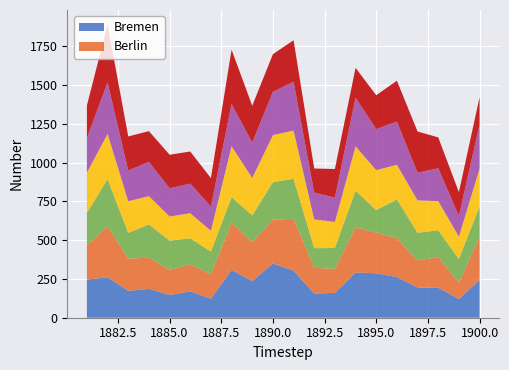

Reading left to right, list all the values displayed in this chart.

Bremen: 1881=246.0	1882=260.9	1883=173.2	1884=186.1	1885=146.4	1886=169.9	1887=122.6	1888=308.3	1889=236.2	1890=349.8	1891=303.7	1892=155.7	1893=160.3	1894=292.0	1895=286.6	1896=262.6	1897=194.9	1898=193.4	1899=120.6	1900=244.6
Berlin: 1881=219.5	1882=330.0	1883=207.4	1884=200.9	1885=162.6	1886=173.3	1887=157.1	1888=303.7	1889=250.8	1890=282.2	1891=334.2	1892=166.2	1893=155.2	1894=290.5	1895=262.1	1896=250.4	1897=173.6	1898=197.5	1899=106.0	1900=277.0
Schleswig-Holstein: 1881=210.9	1882=302.4	1883=166.6	1884=214.6	1885=188.3	1886=168.5	1887=146.8	1888=165.0	1889=172.8	1890=241.8	1891=257.7	1892=126.3	1893=134.1	1894=236.4	1895=145.8	1896=250.0	1897=179.3	1898=172.6	1899=151.9	1900=195.8
Niedersachsen: 1881=258.8	1882=291.9	1883=203.9	1884=181.9	1885=155.2	1886=162.0	1887=134.1	1888=328.2	1889=241.1	1890=303.0	1891=311.1	1892=185.5	1893=167.9	1894=285.8	1895=256.8	1896=223.0	1897=208.6	1898=188.0	1899=144.0	1900=243.2
Nordrhein-Westfalen: 1881=223.0	1882=331.6	1883=197.8	1884=221.4	1885=181.9	1886=190.6	1887=155.8	1888=273.0	1889=227.5	1890=279.9	1891=314.1	1892=172.8	1893=156.1	1894=313.2	1895=264.7	1896=278.5	1897=178.5	1898=211.8	1899=133.8	1900=283.7
Saarland: 1881=210.0	1882=372.5	1883=219.7	1884=197.8	1885=216.3	1886=207.1	1887=183.7	1888=349.8	1889=237.9	1890=242.2	1891=268.0	1892=155.4	1893=185.1	1894=193.1	1895=218.2	1896=263.3	1897=265.4	1898=199.3	1899=153.3	1900=177.6